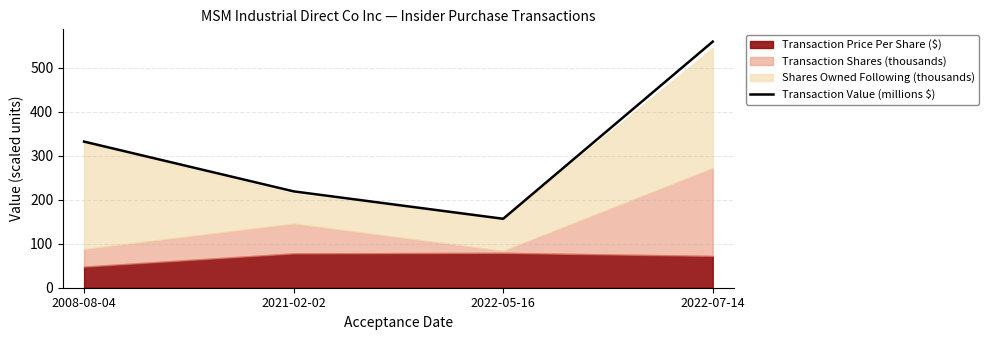

List the labels in order of value, smallest first.

2022-05-16, 2021-02-02, 2008-08-04, 2022-07-14